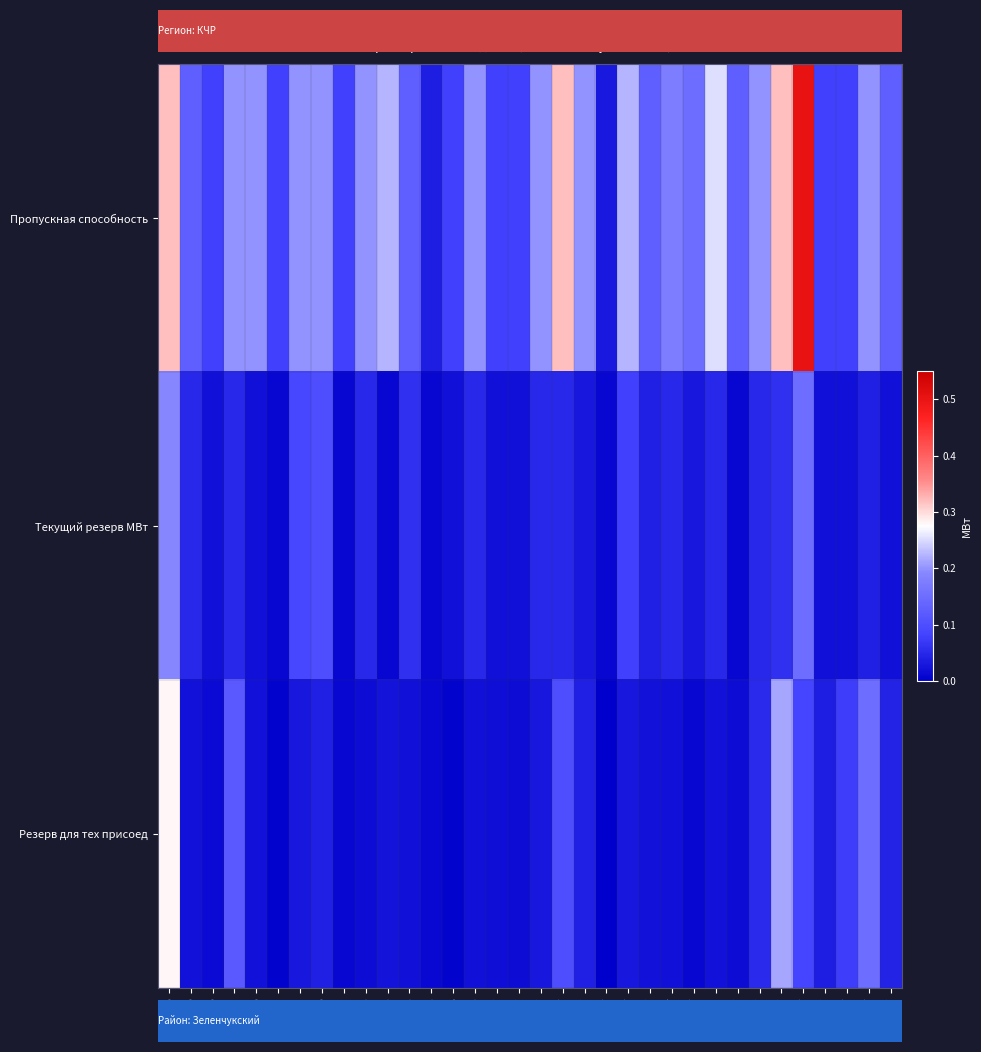

Between 58/317 and 16/316, which is larger?

58/317